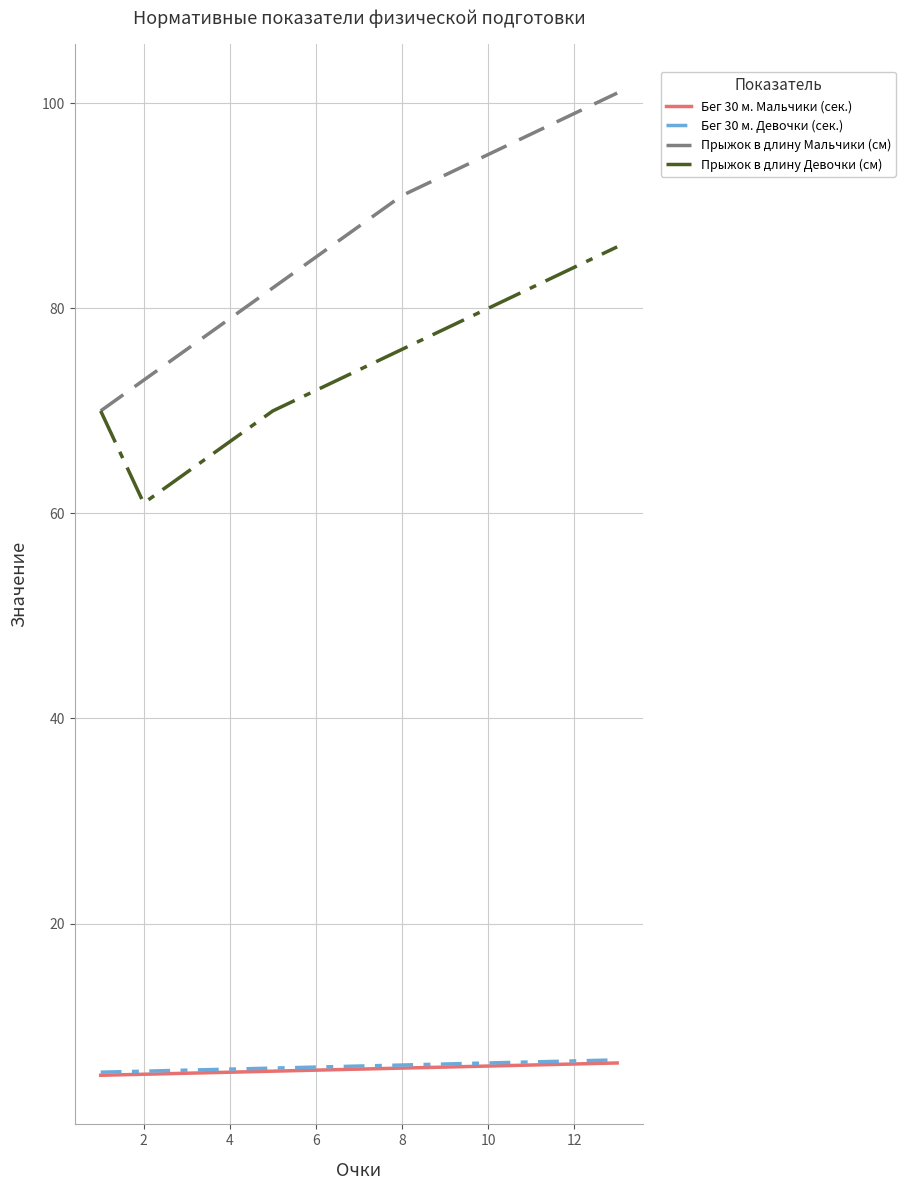

Which series has the largest total across all categories?

Прыжок в длину Мальчики (см)